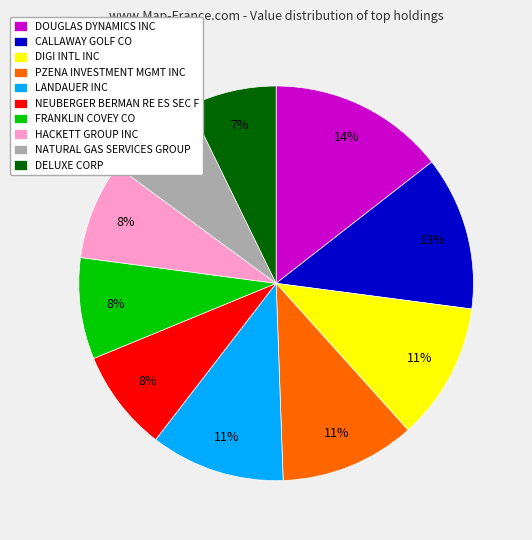

What is the largest slice in the pie chart?

DOUGLAS DYNAMICS INC